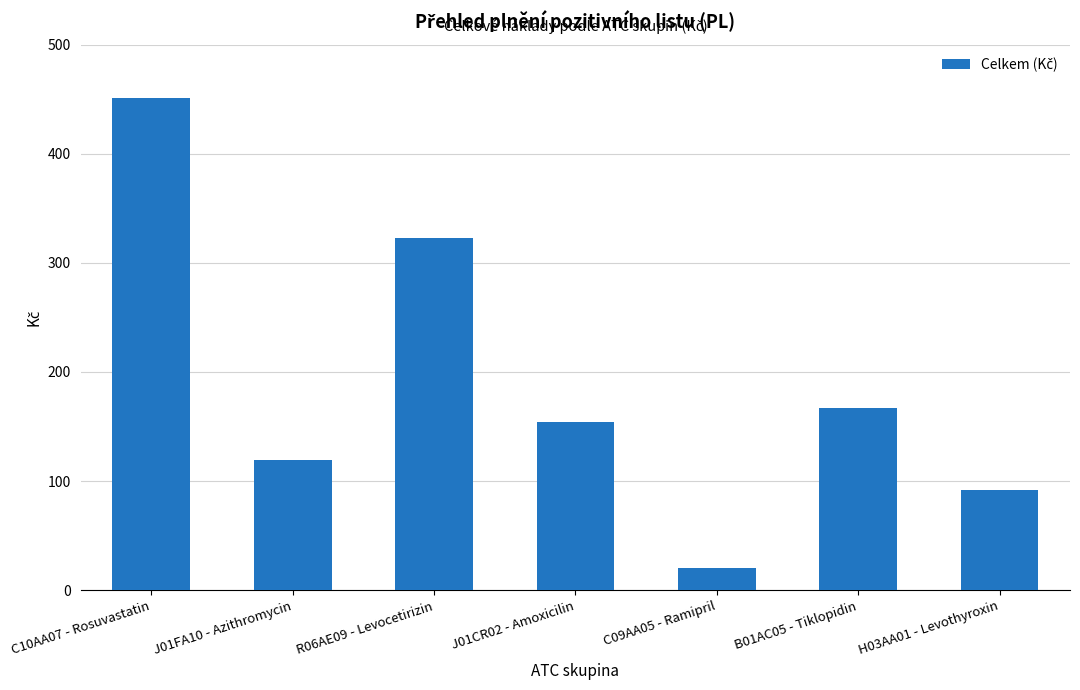

What is the smallest value displayed?

20.8